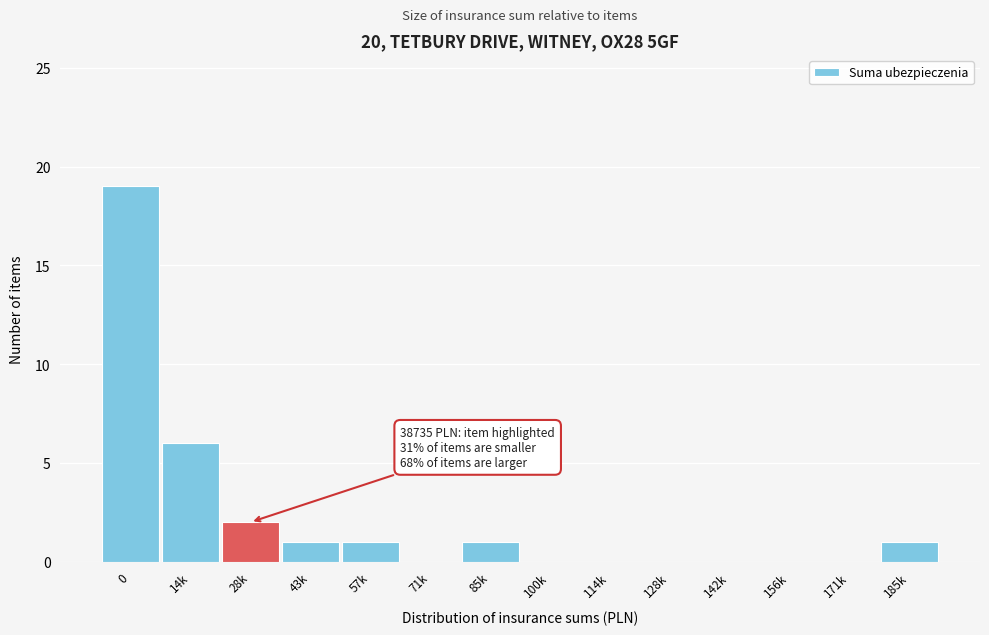

Reading left to right, list all the values displayed in this chart.

0=19	14k=6	28k=2	43k=1	57k=1	71k=0	85k=1	100k=0	114k=0	128k=0	142k=0	156k=0	171k=0	185k=1